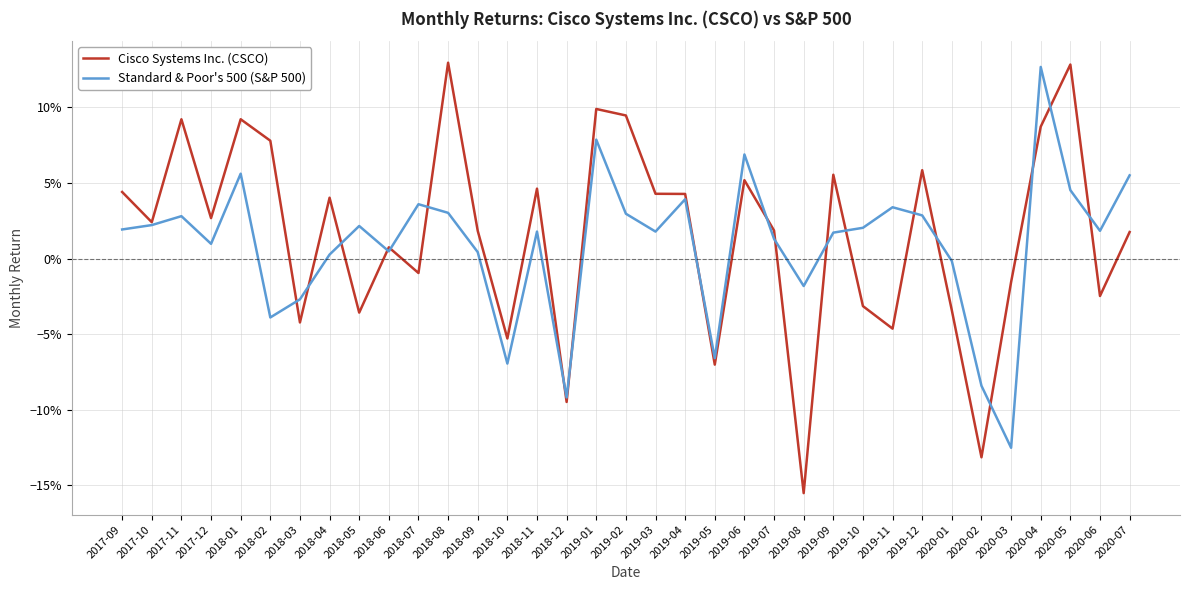

True or false: Cisco Systems Inc. (CSCO) and Standard & Poor's 500 (S&P 500) intersect in this chart.

True